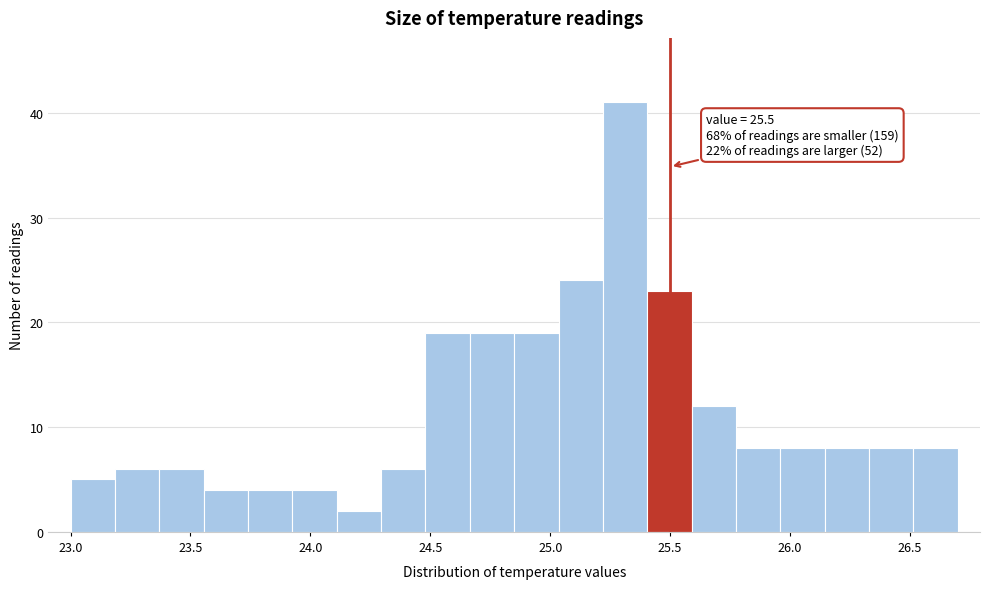

Around what value on the x-axis is the tallest bar? Give the approximate position of its centre, as read against the axis.

25.30